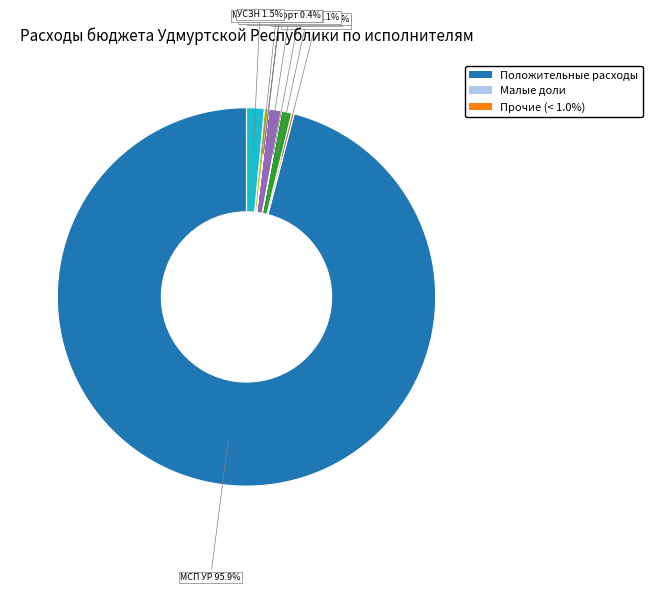

Does any single category account for the majority?

Yes